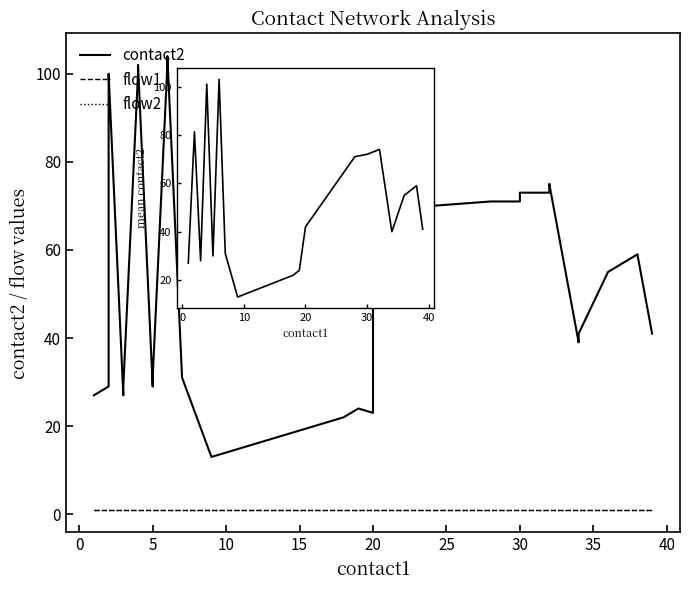

True or false: flow1 and flow2 cross at least once.

False